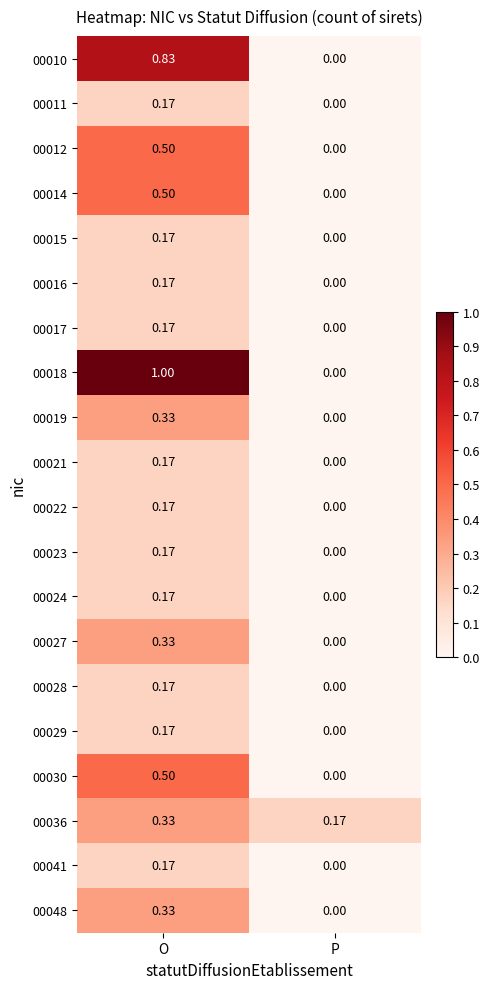

Is the value of 00018 at P greater than the value of 00048 at O?

No